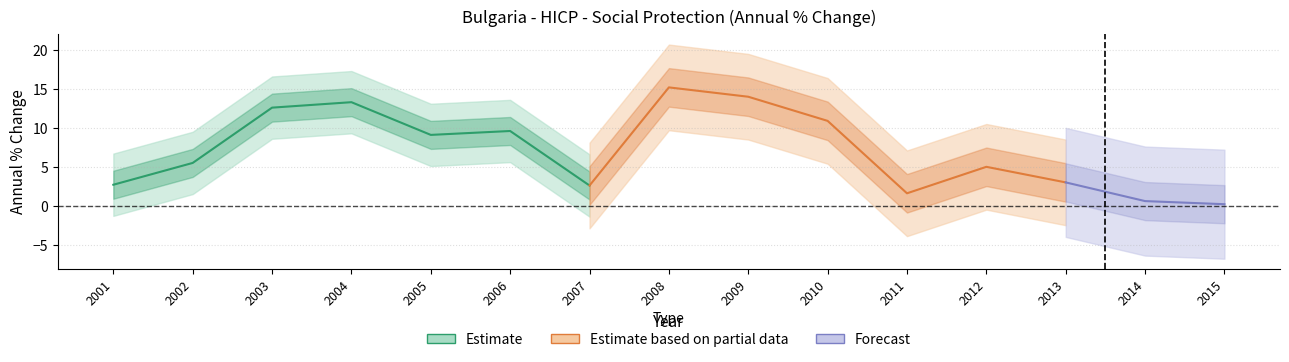

Reading left to right, what are all the values shown in this chart?

2001=2.7	2002=5.5	2003=12.6	2004=13.3	2005=9.1	2006=9.6	2007=2.6	2008=15.2	2009=14.0	2010=10.9	2011=1.6	2012=5.0	2013=3.0	2014=0.6	2015=0.2